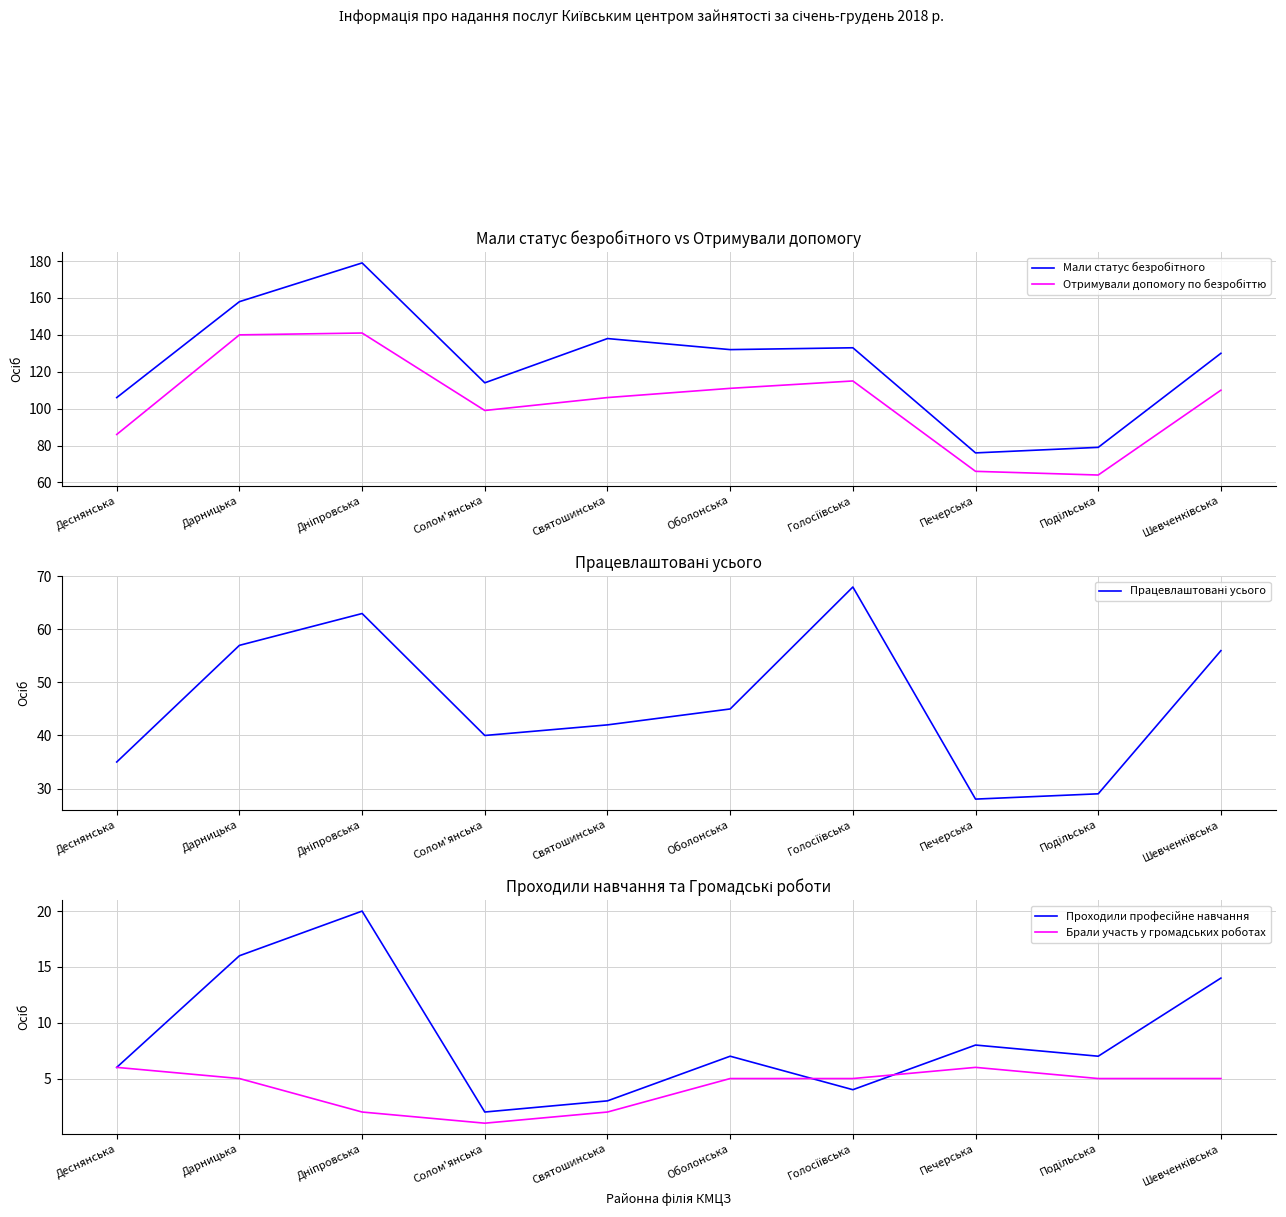

How many distinct data groups are displayed?

5